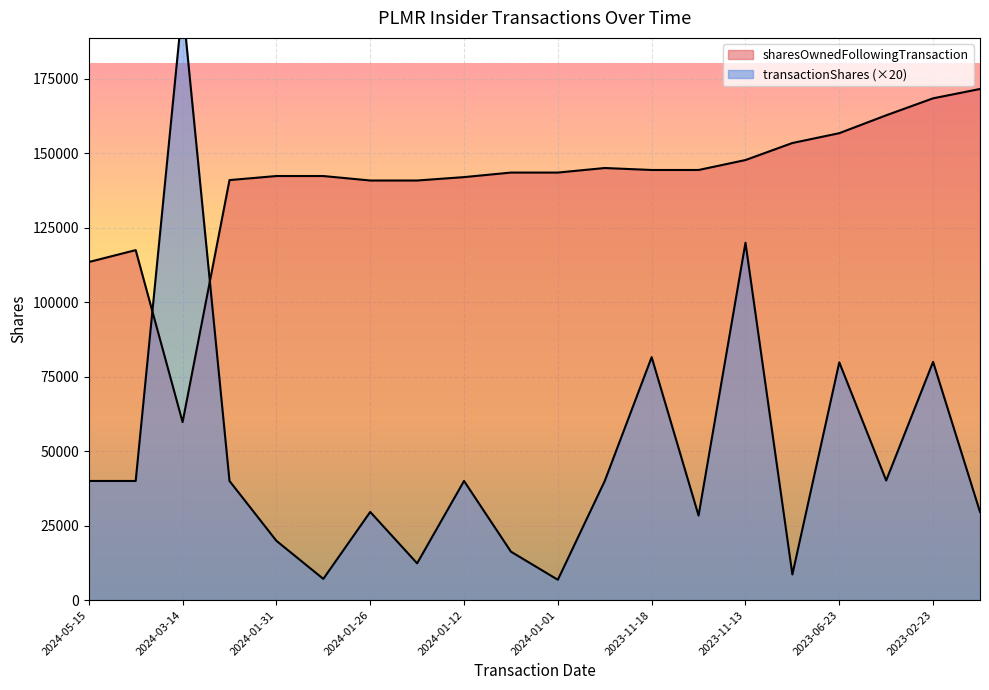

How many values in the transactionShares series are below 40000?

9